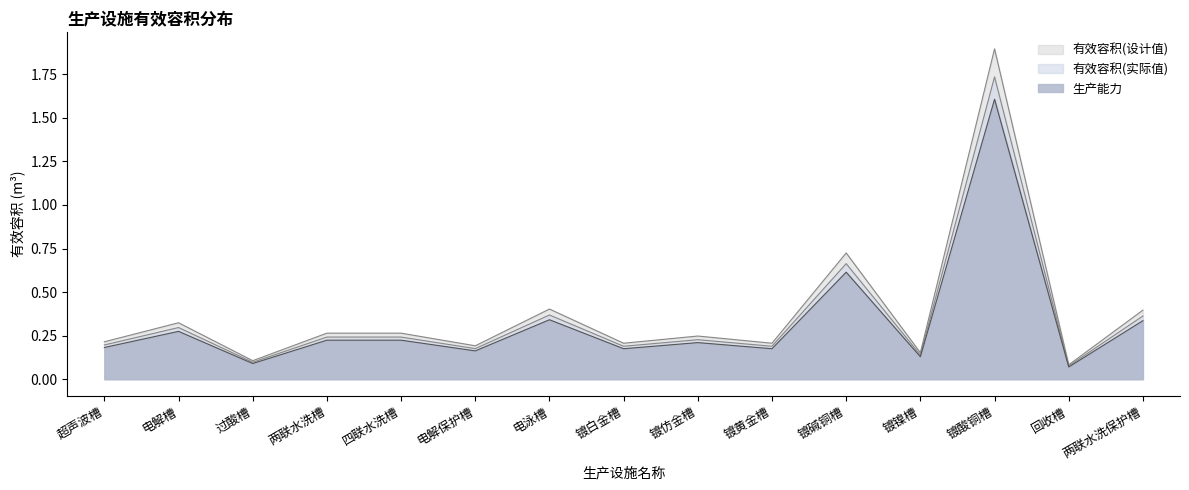

What is the label of the 4th point from the right?

镀镍槽